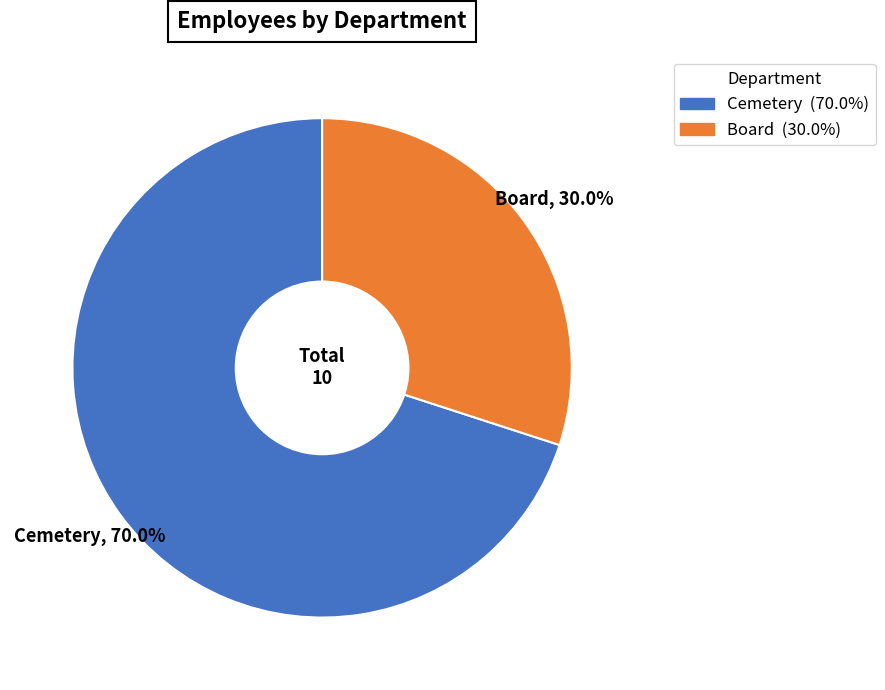

Does Cemetery represent more than half of the total?

Yes